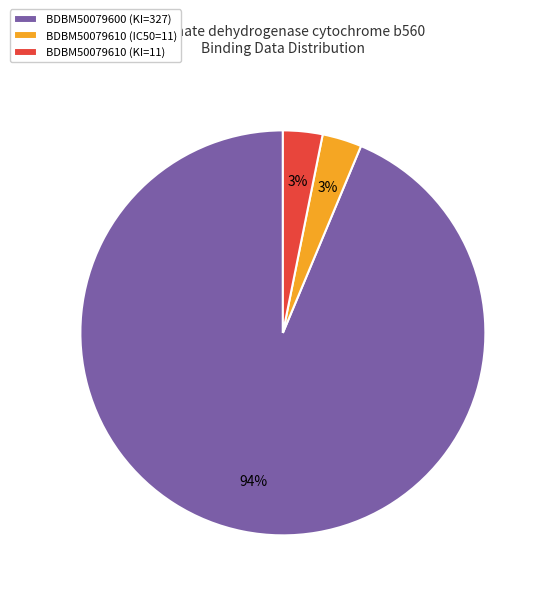

Is it true that BDBM50079610 (KI=11) is 16% of the pie?

False